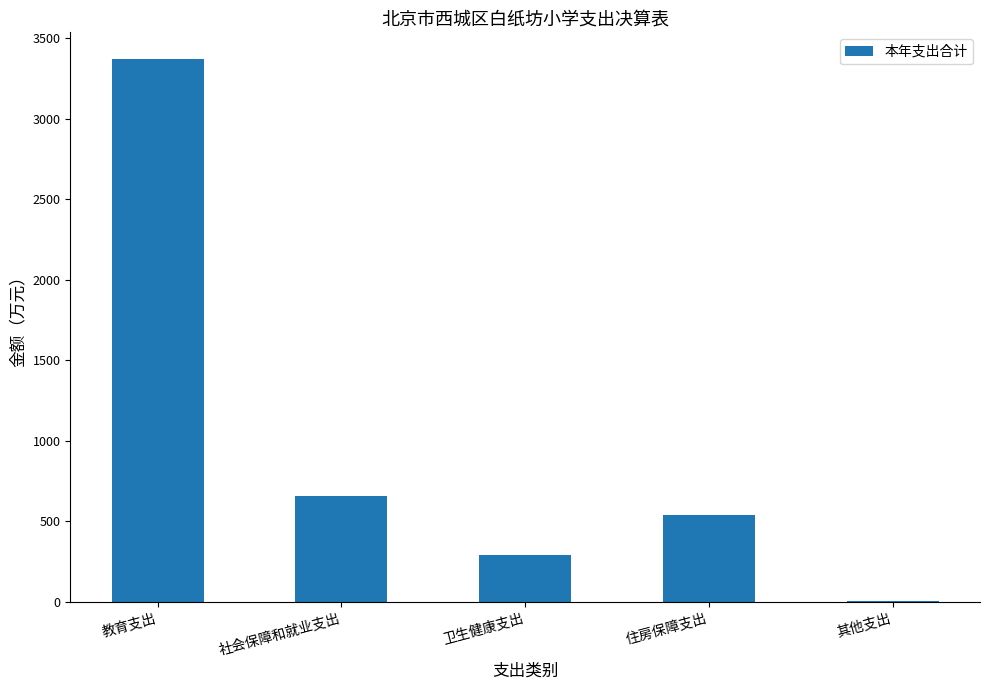

Which label corresponds to the largest value in the chart?

教育支出